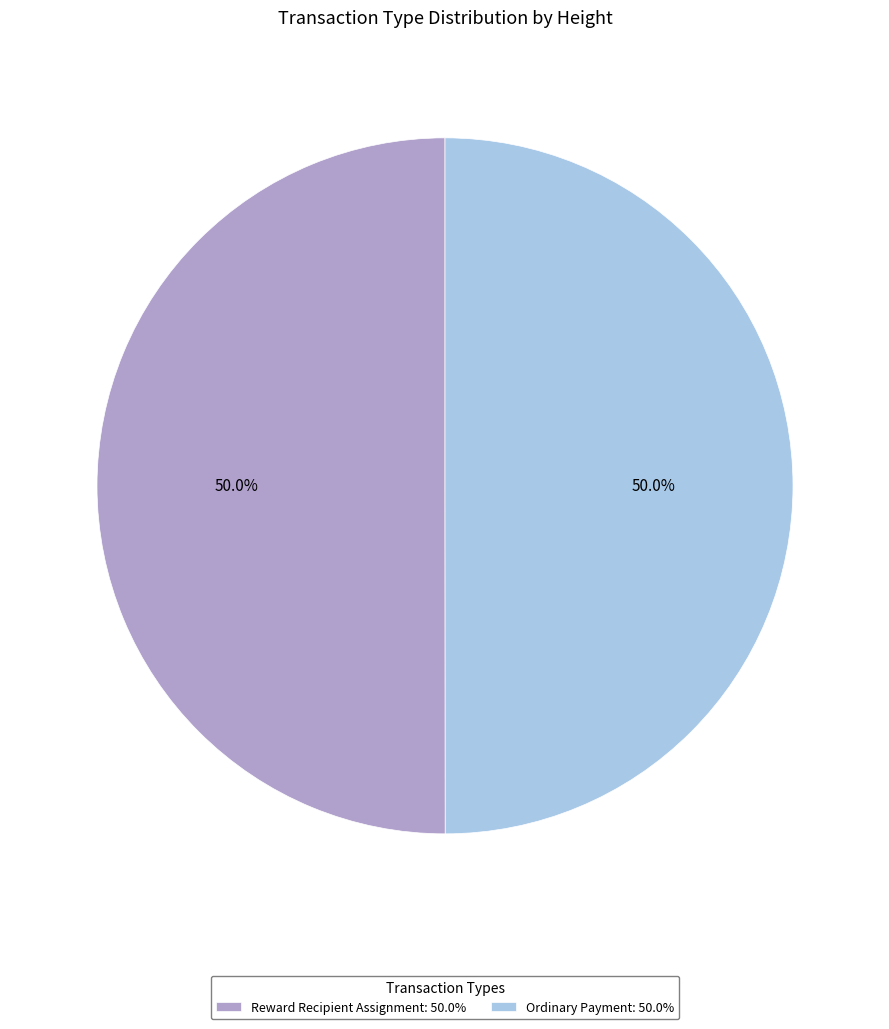

Combined, what portion of the pie is Ordinary Payment: 50.0% and Reward Recipient Assignment: 50.0%?

100.0%